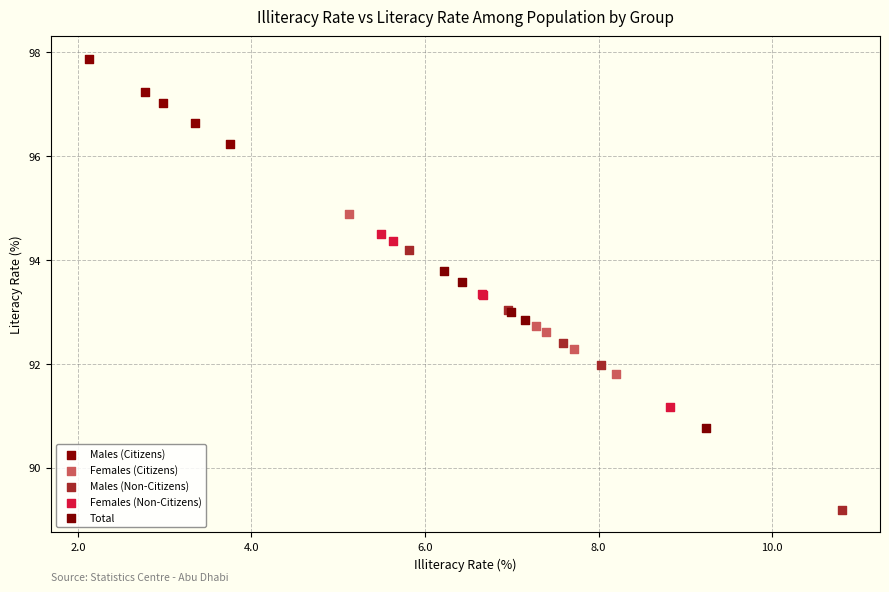

Which series reaches the maximum Y coordinate?

Males (Citizens)